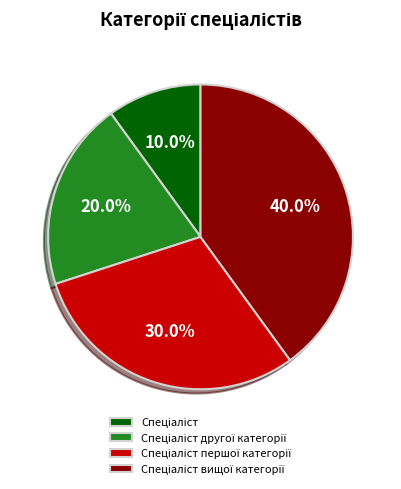

Is there any slice that represents more than half of the pie?

No